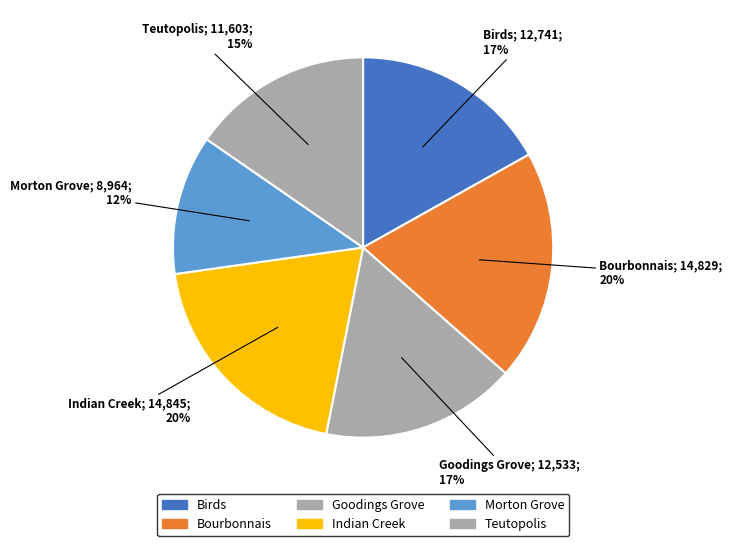

How many slices are in this pie chart?

6